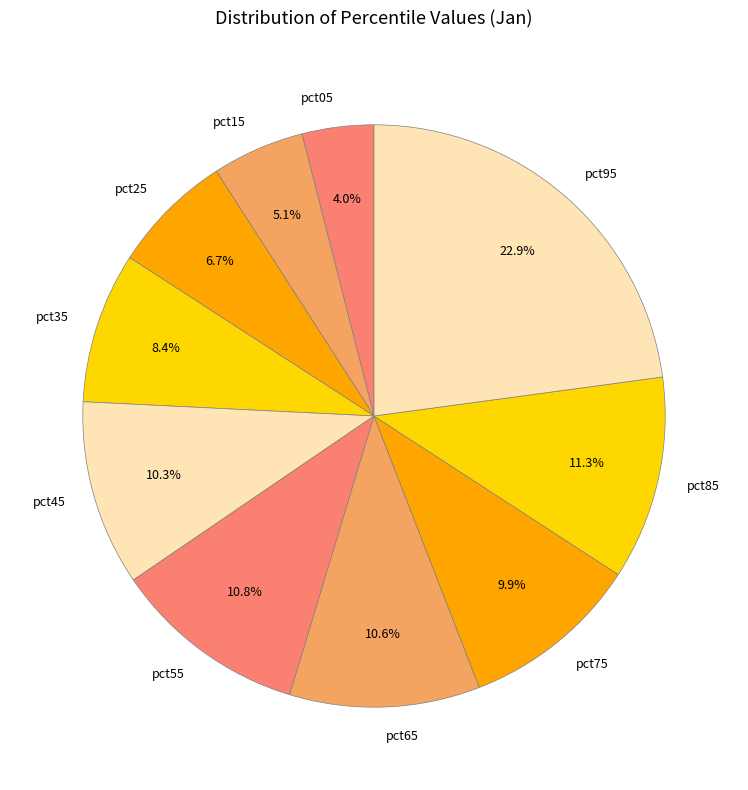

What portion of the pie excludes pct05?

96.0%